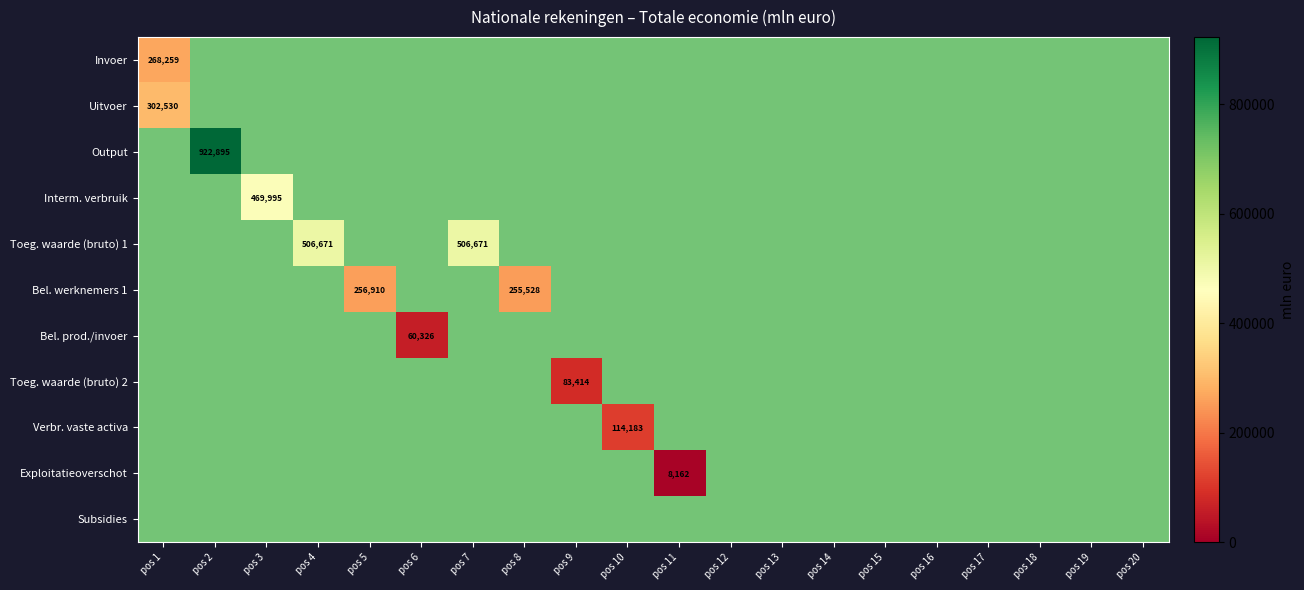

How many data points in Toeg. waarde (bruto) 2 are above 0?

1